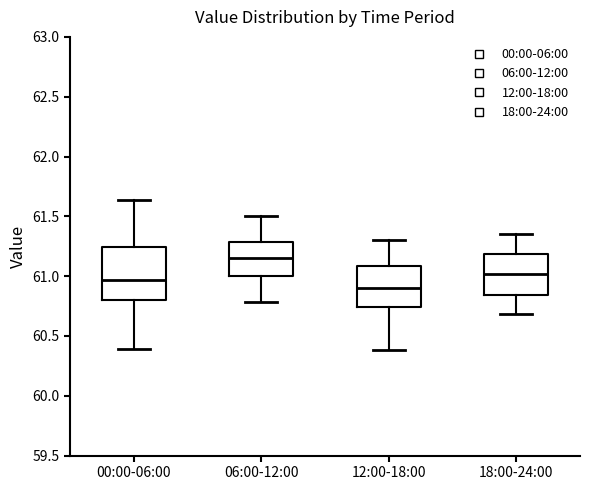

Which box has the highest median line?

06:00-12:00